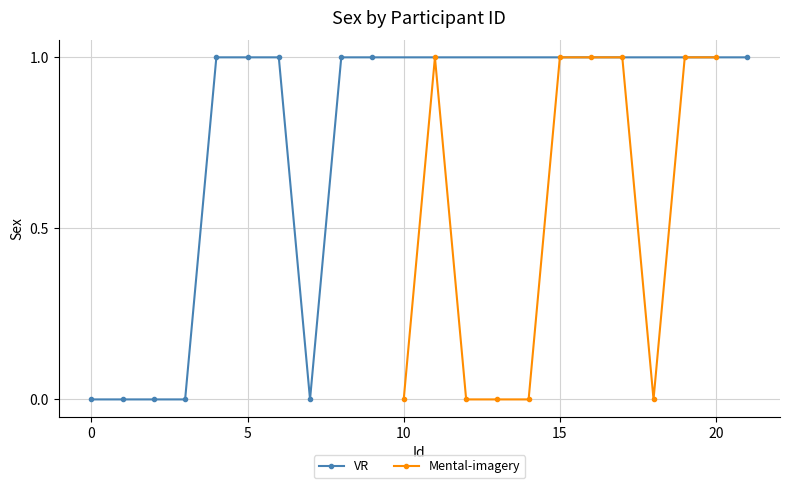

The VR series shows 0 at 5. True or false?

False